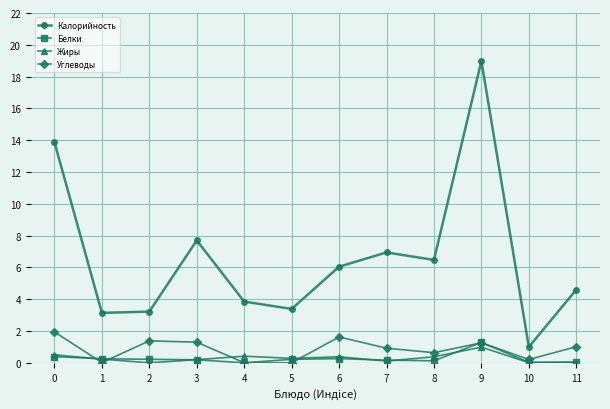

True or false: Жиры has more than 1 interior local peaks.

True